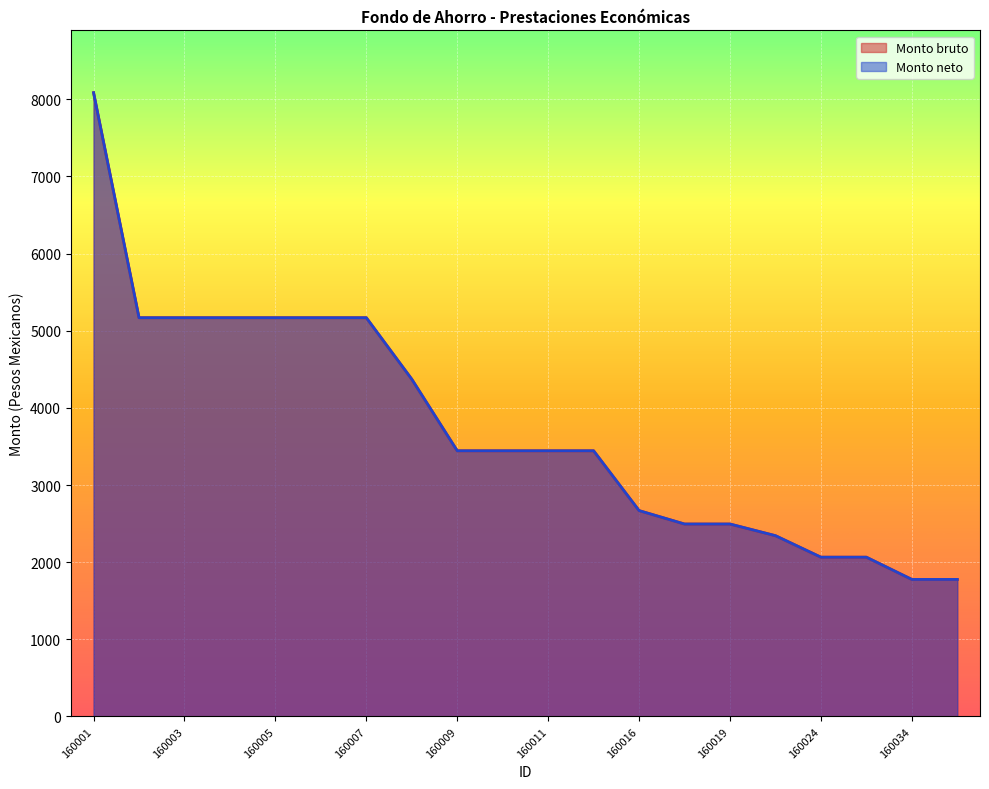

What is the smallest value displayed?

1775.9